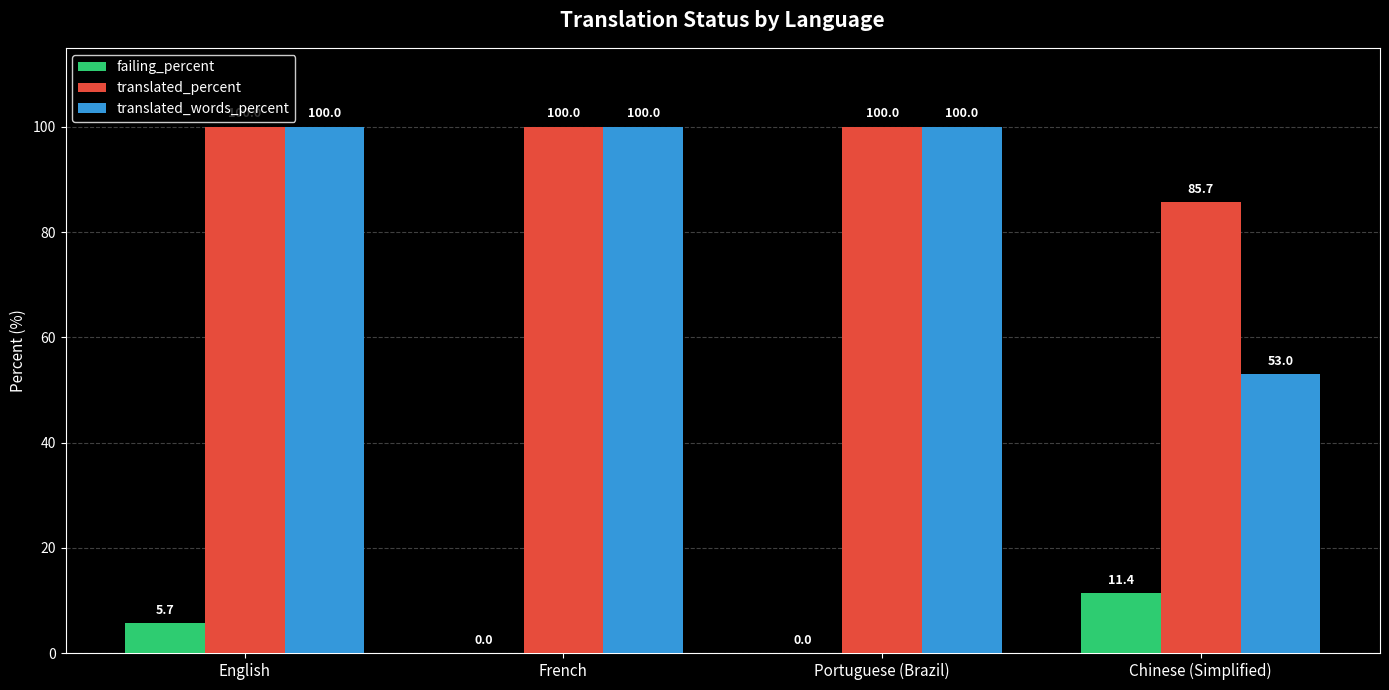

Is it true that translated_percent equals 85.7 at Chinese (Simplified)?

True